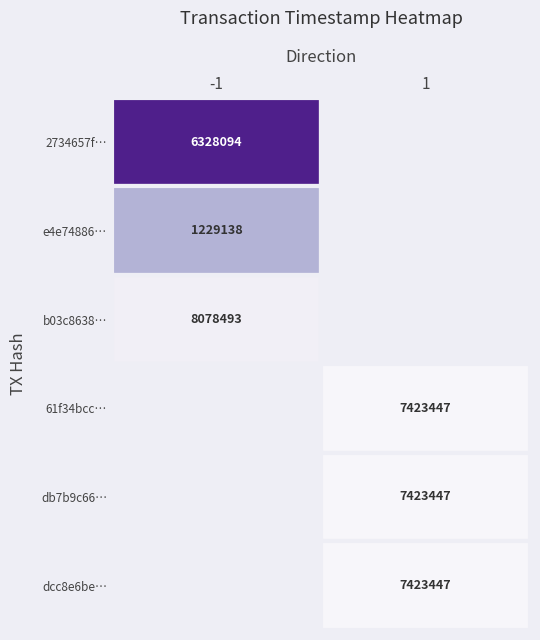

The 1 series shows 1557423447 at 1. True or false?

True